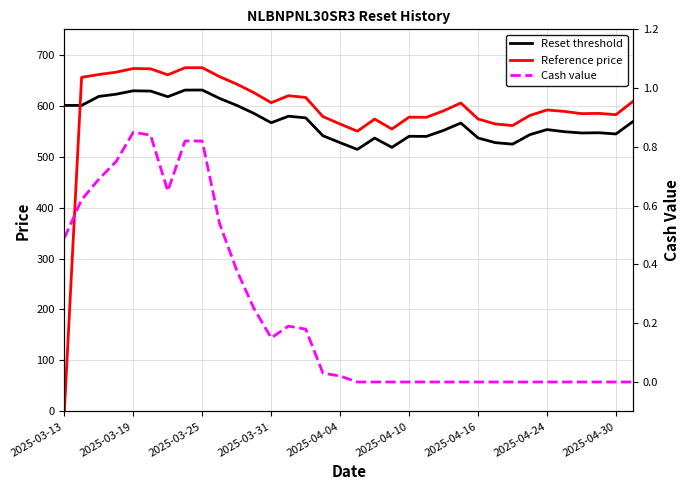

What is the difference between the maximum and minimum values in the Reference price series?

674.7